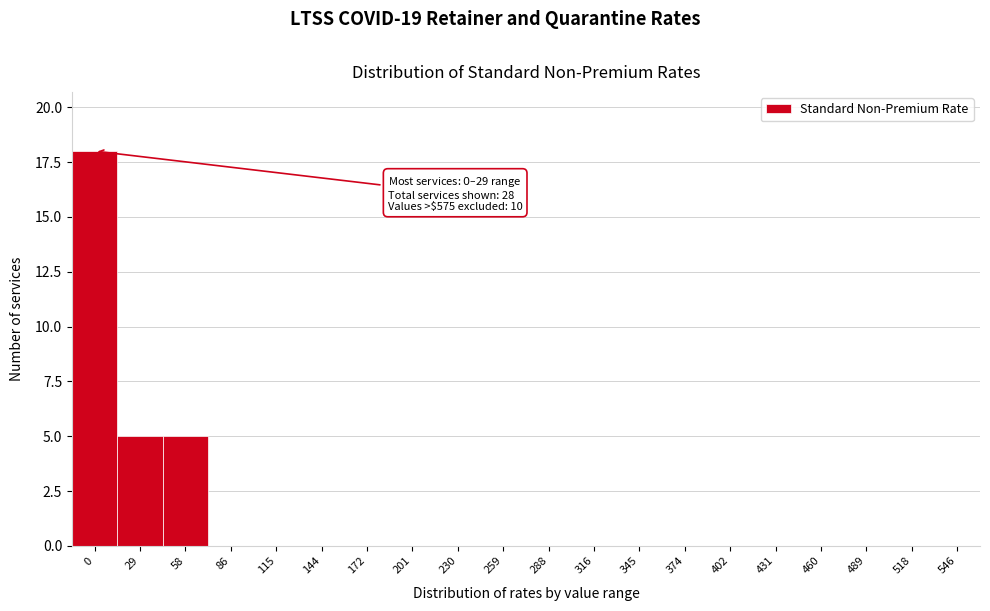

Reading left to right, what are all the values shown in this chart?

0=18	29=5	58=5	86=0	115=0	144=0	172=0	201=0	230=0	259=0	288=0	316=0	345=0	374=0	402=0	431=0	460=0	489=0	518=0	546=0